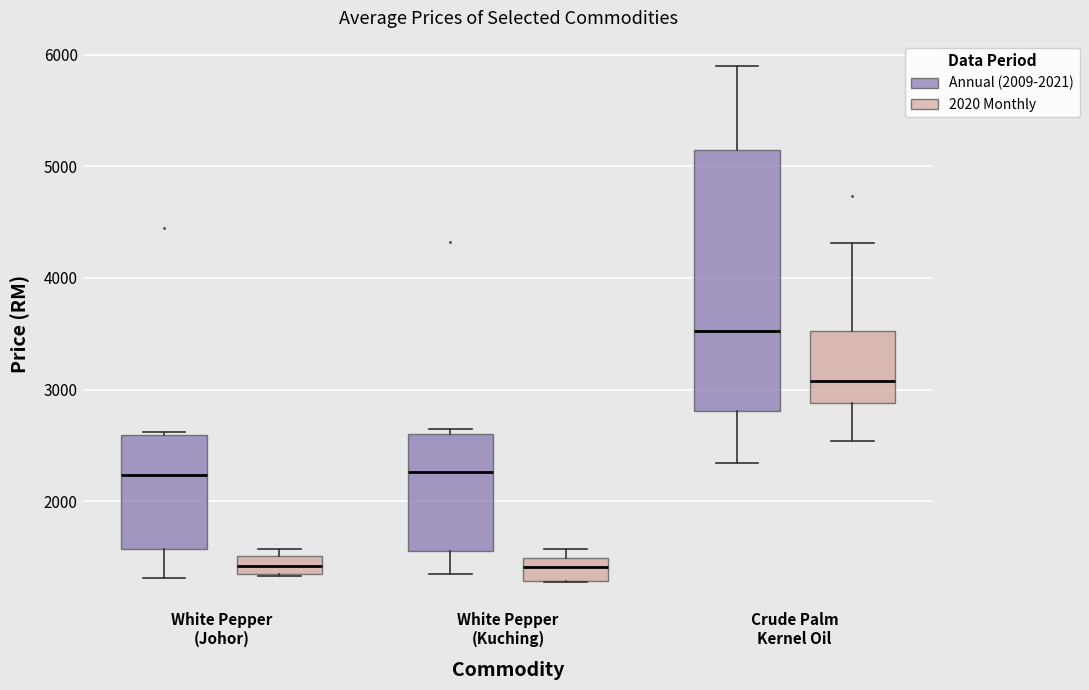

Which box's median line is the highest?

Crude Palm Kernel Oil (Annual (2009-2021))